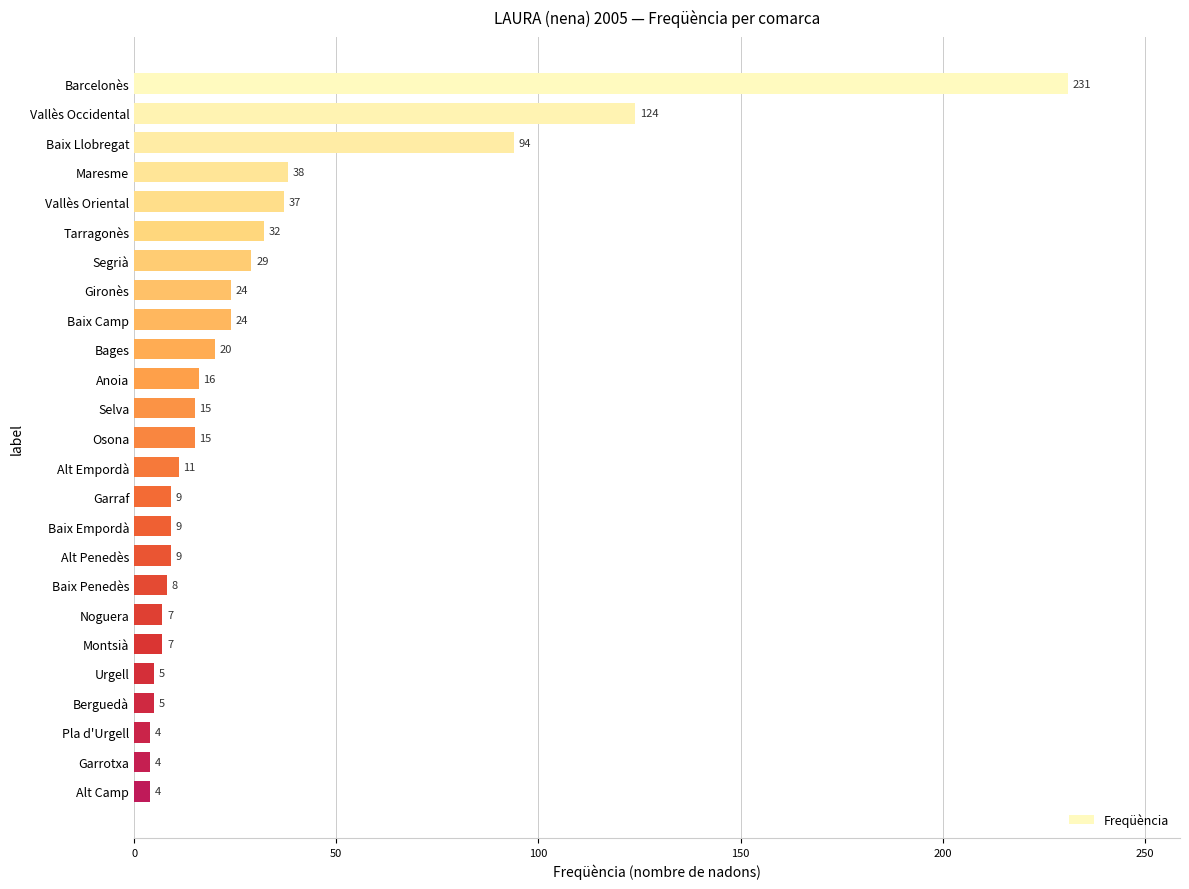

What is the label of the 10th bar from the top?

Bages